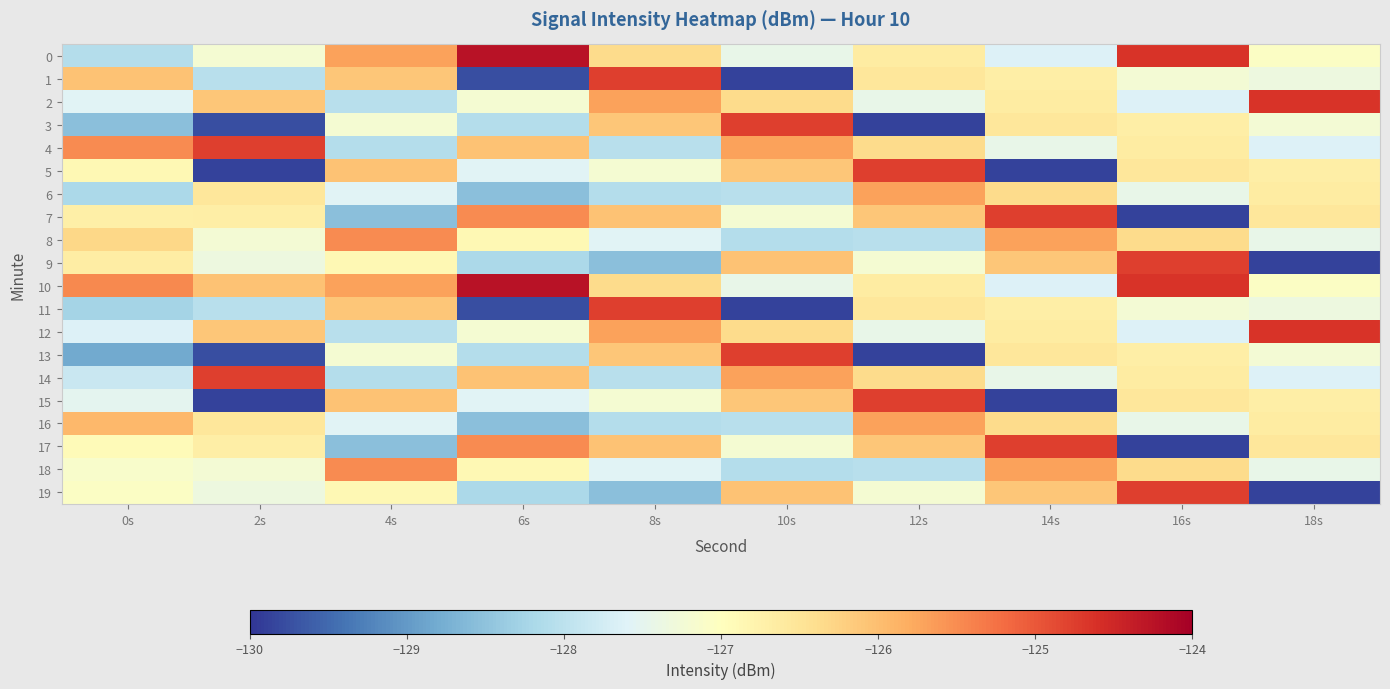

Which label corresponds to the largest value in the chart?

6s